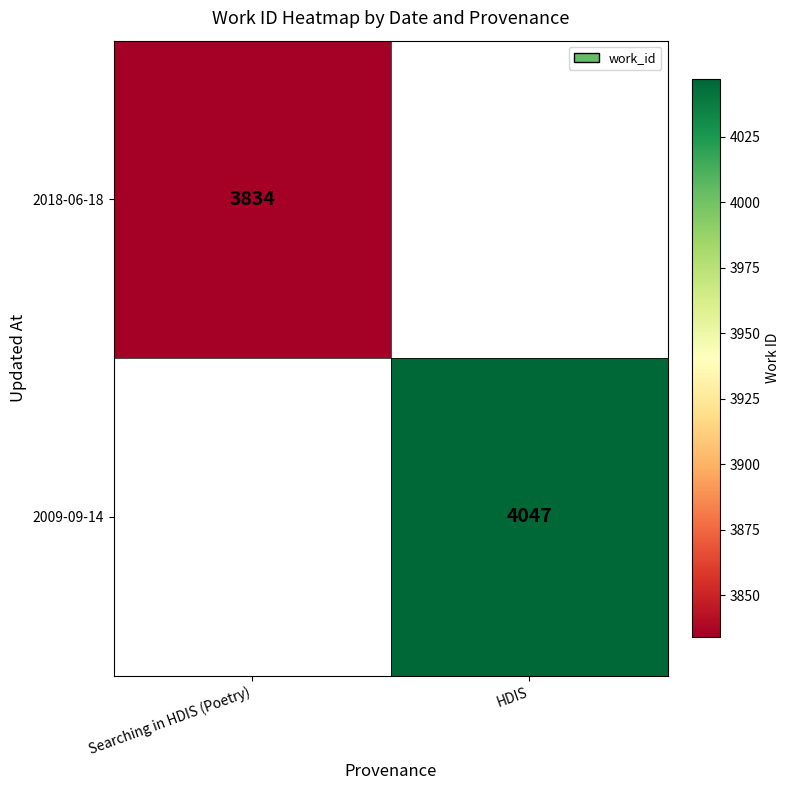

How many series are shown in this chart?

2